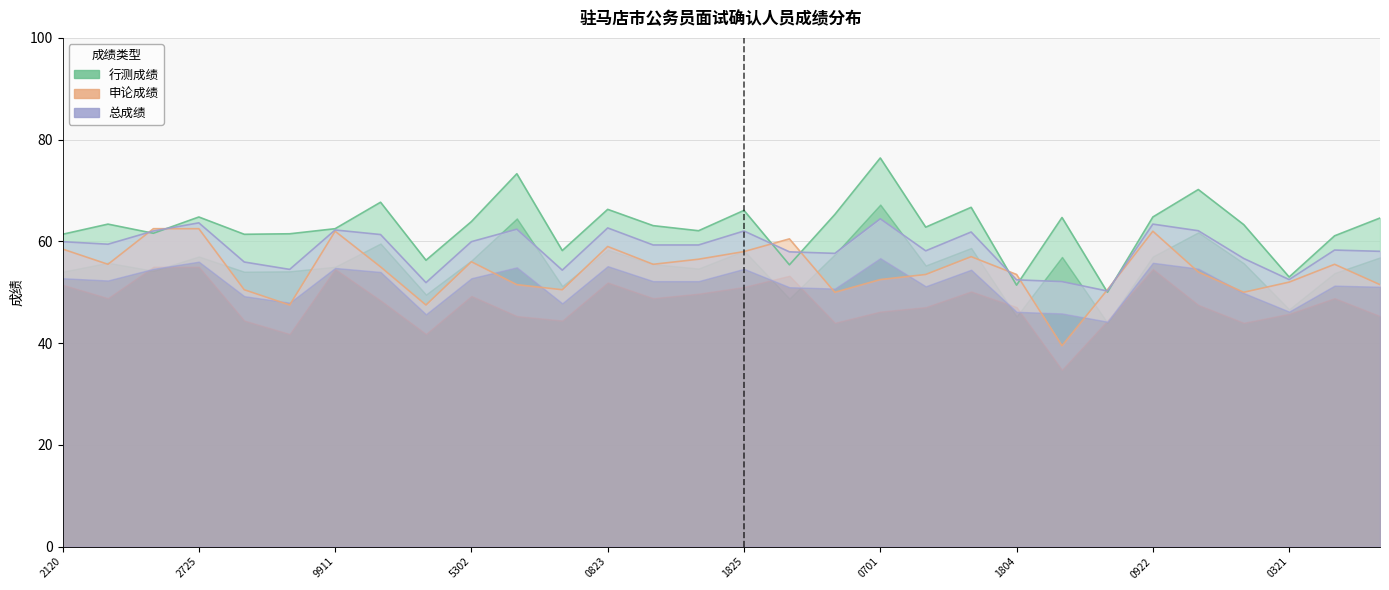

True or false: 行测成绩 has a value of 53.0 at 0321.

True